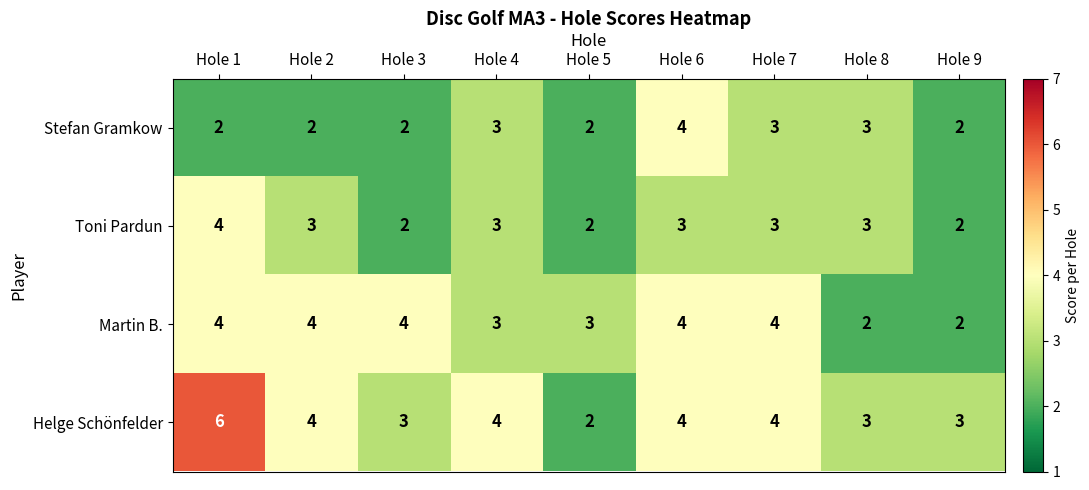

The Toni Pardun series shows 1 at Hole 9. True or false?

False